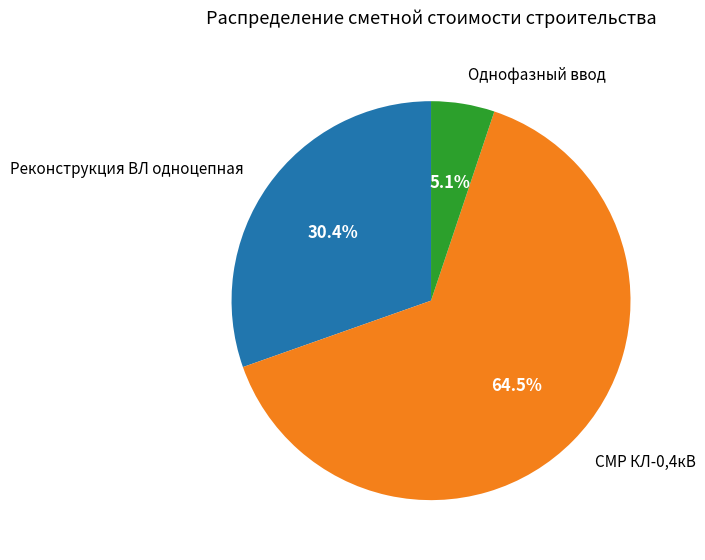

Does Однофазный ввод represent more than half of the total?

No